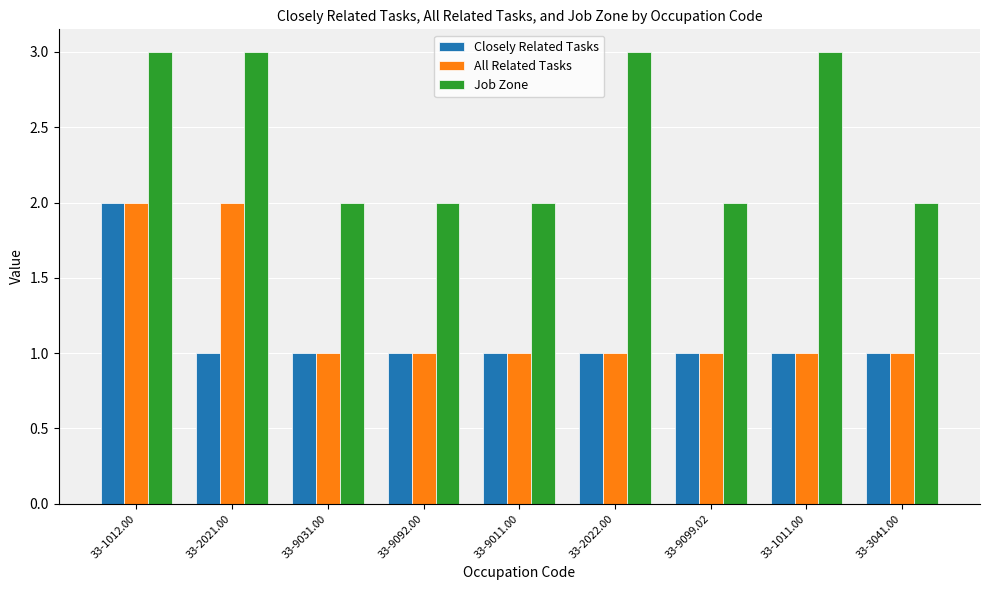

Which series changed the most between 33-9099.02 and 33-1011.00?

Job Zone